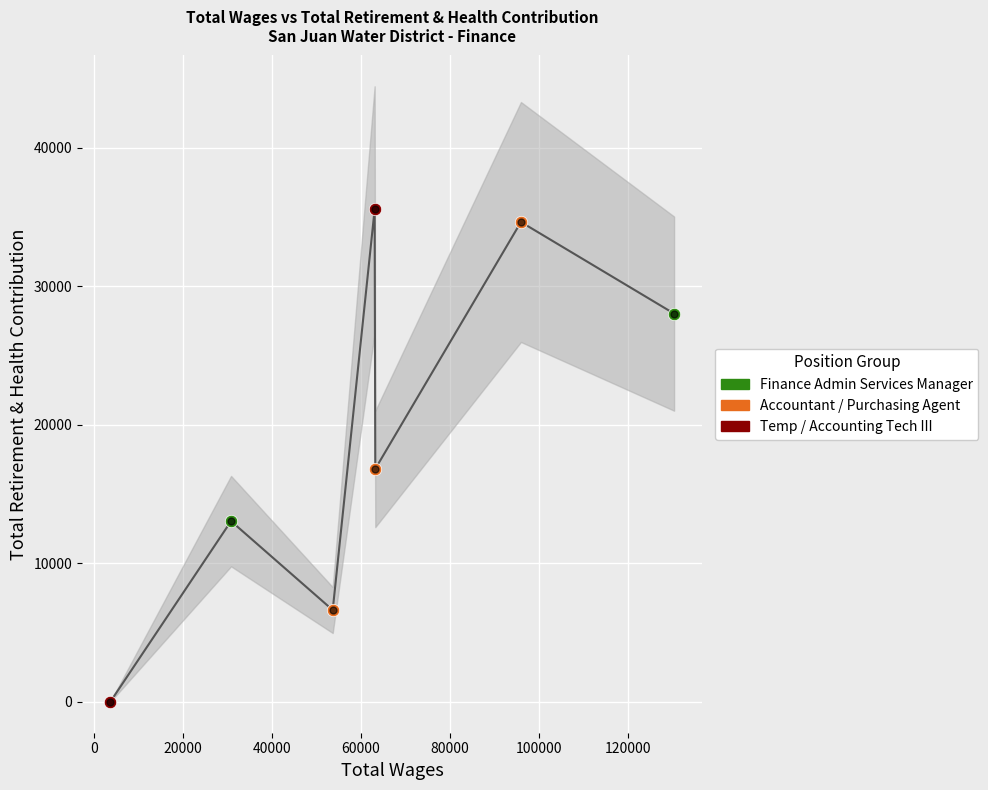

Which has a higher value, Temp Finance/Admin Services Manager or Purchasing Agent?

Purchasing Agent